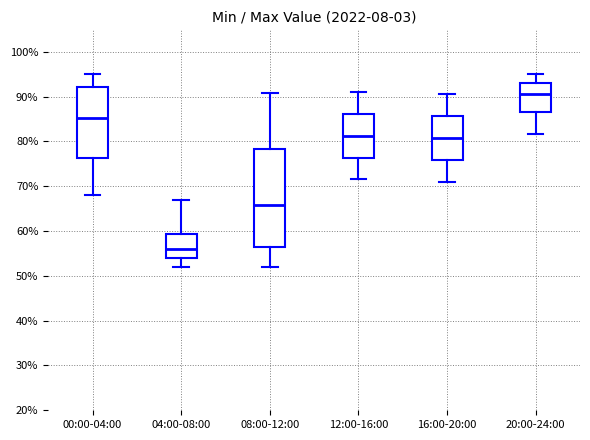

Which box has the lowest median line?

04:00-08:00